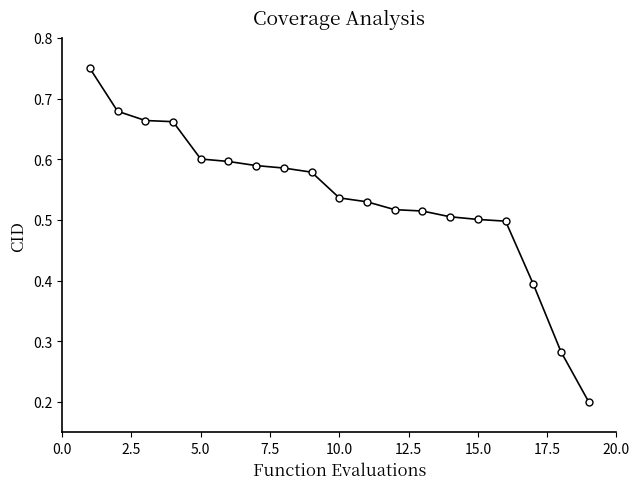

What is the difference between the second highest and second lowest values?

0.4